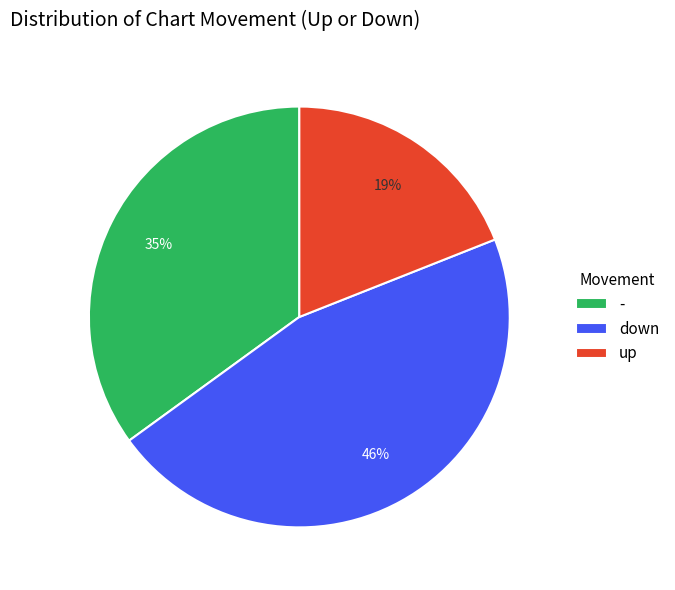

Approximately how many times larger is the value at down compared to -?

1.3